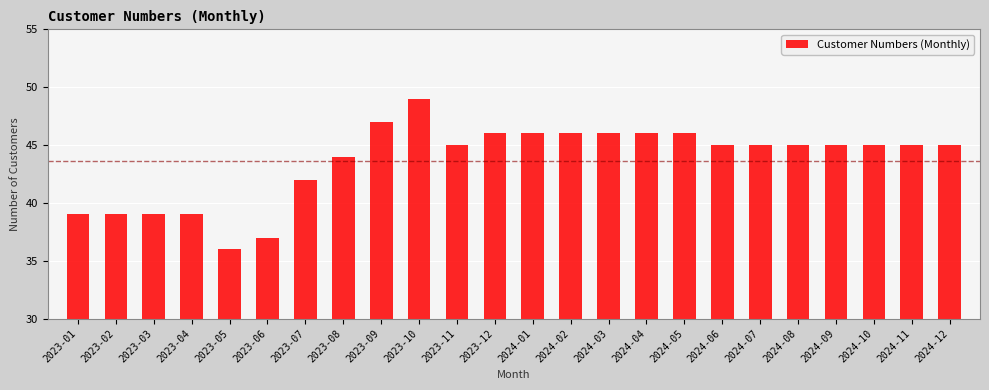

Reading right to left, what are all the values shown in this chart?

2024-12=45	2024-11=45	2024-10=45	2024-09=45	2024-08=45	2024-07=45	2024-06=45	2024-05=46	2024-04=46	2024-03=46	2024-02=46	2024-01=46	2023-12=46	2023-11=45	2023-10=49	2023-09=47	2023-08=44	2023-07=42	2023-06=37	2023-05=36	2023-04=39	2023-03=39	2023-02=39	2023-01=39